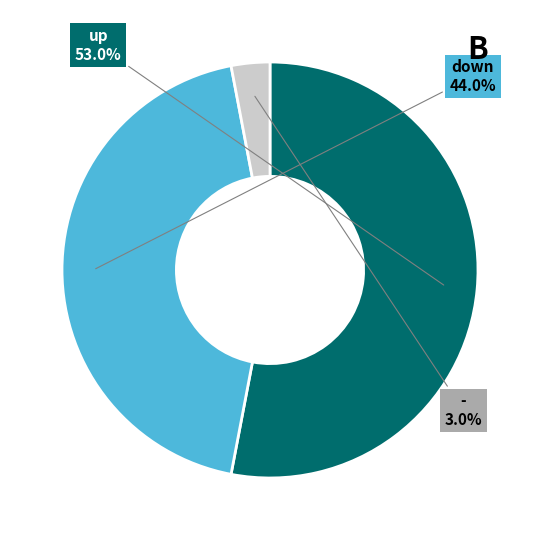

True or false: down accounts for 32% of the total.

False